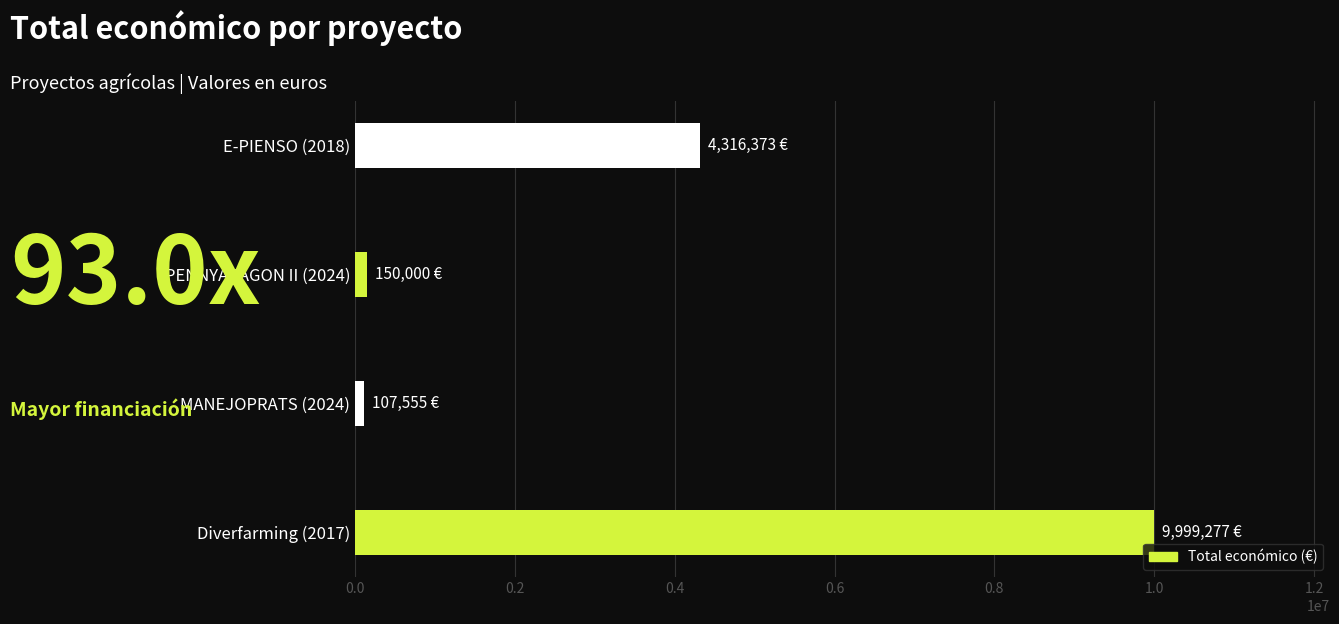

Which category has the highest value across all series?

Diverfarming (2017)